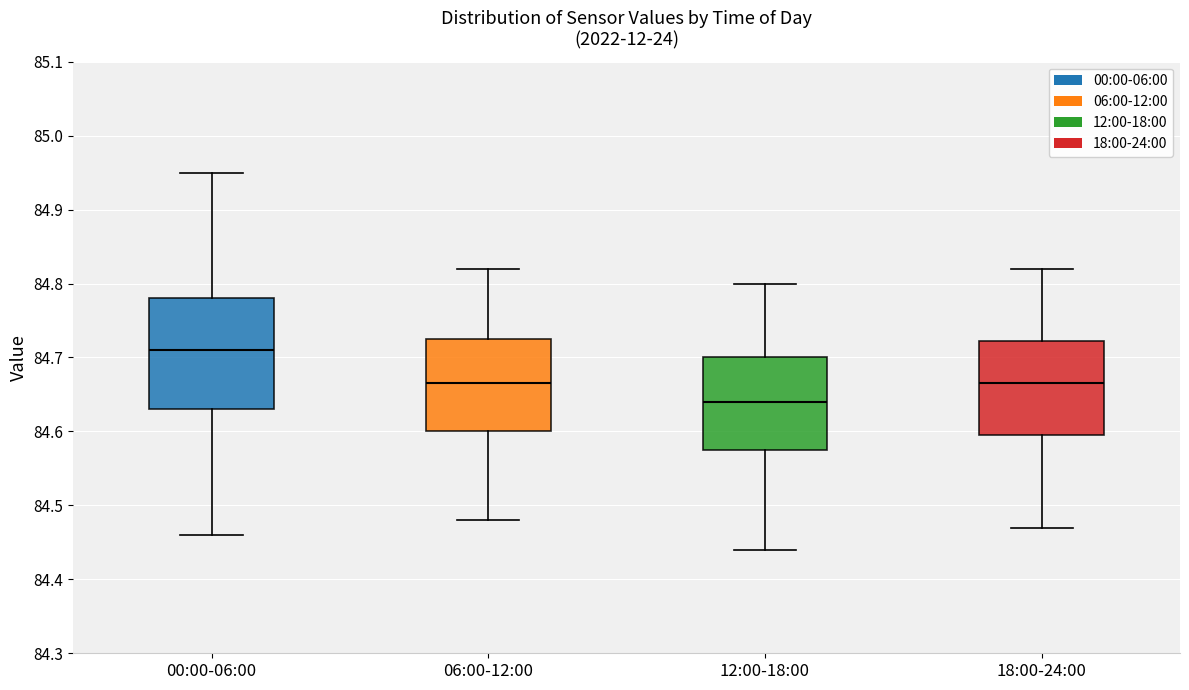

Reading left to right, read every box against the y-axis: the position of its median line, the range the box covers, and the ends of its whiskers. The values are not printed on the chart, so give them approximately, as read against the axis.

00:00-06:00: median 84.71, box 84.63 to 84.78, whiskers 84.46 to 84.95
06:00-12:00: median 84.67, box 84.60 to 84.73, whiskers 84.48 to 84.82
12:00-18:00: median 84.64, box 84.58 to 84.70, whiskers 84.44 to 84.80
18:00-24:00: median 84.67, box 84.60 to 84.72, whiskers 84.47 to 84.82